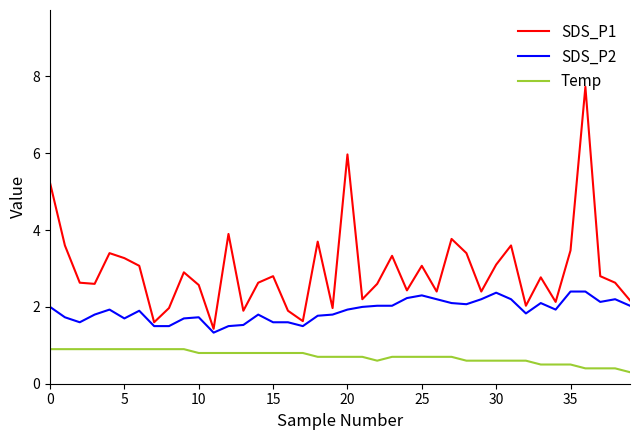

Rank the series by their maximum value, from lowest to highest.

Temp, SDS_P2, SDS_P1